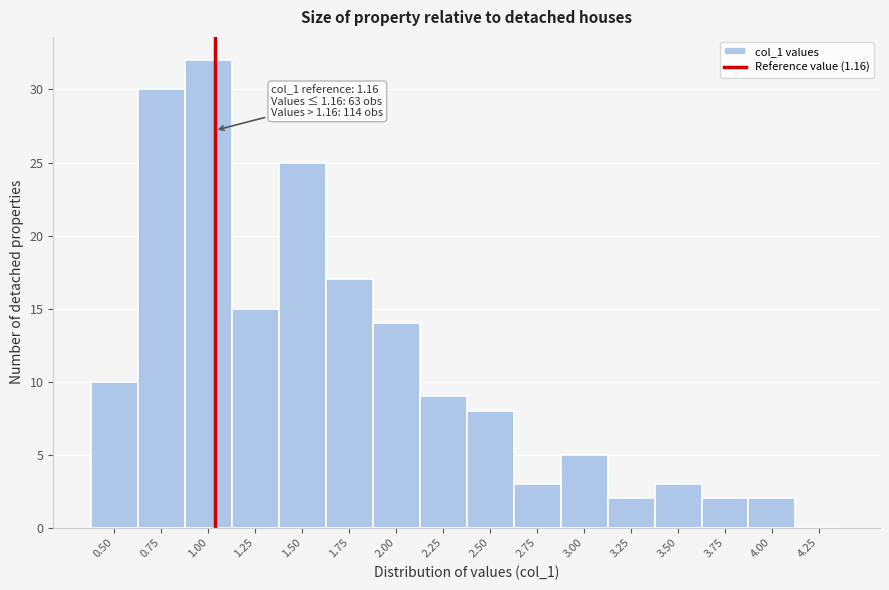

Reading right to left, what are all the values shown in this chart?

4.25=0	4.00=2	3.75=2	3.50=3	3.25=2	3.00=5	2.75=3	2.50=8	2.25=9	2.00=14	1.75=17	1.50=25	1.25=15	1.00=32	0.75=30	0.50=10